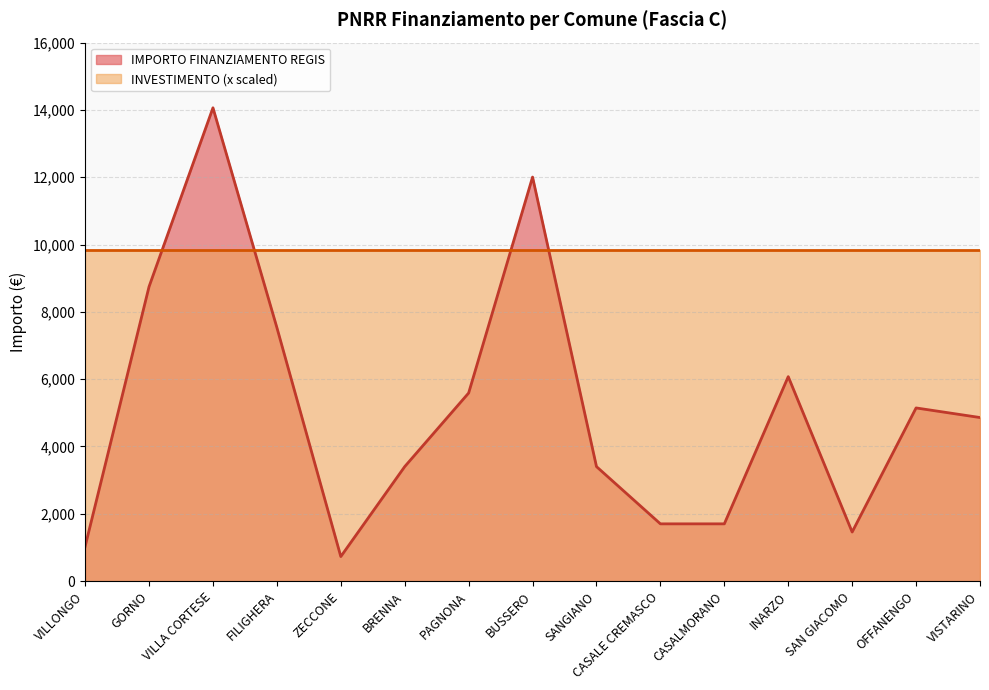

How many values are below 4860?

7